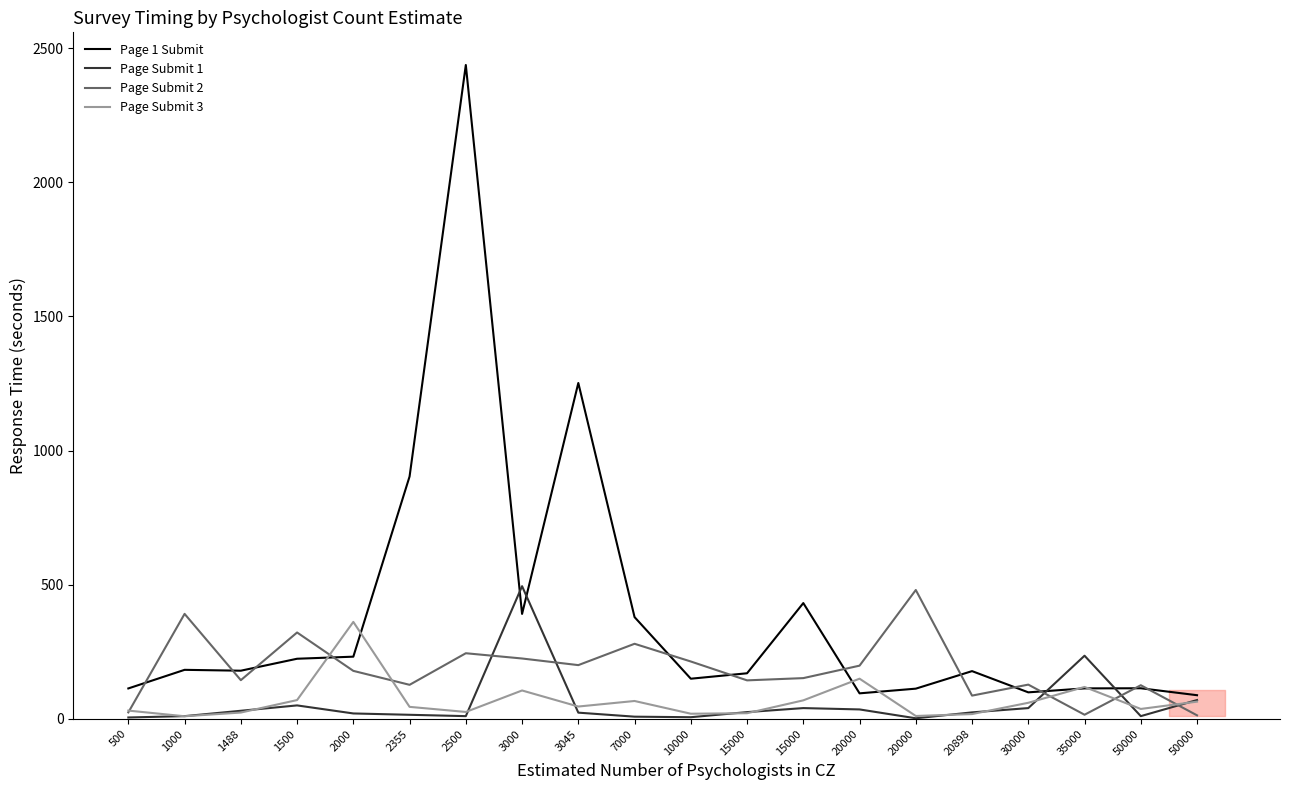

Which has a higher value, 7000 or 20000?

7000